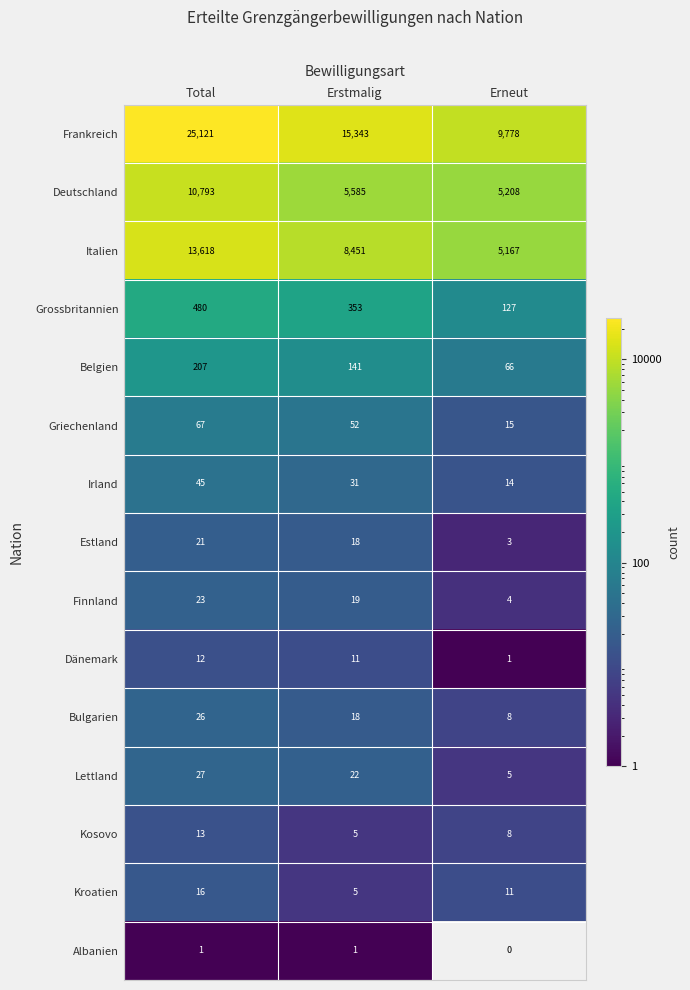

List the series in order of their peak value, lowest first.

Albanien, Dänemark, Kosovo, Kroatien, Estland, Finnland, Bulgarien, Lettland, Irland, Griechenland, Belgien, Grossbritannien, Deutschland, Italien, Frankreich